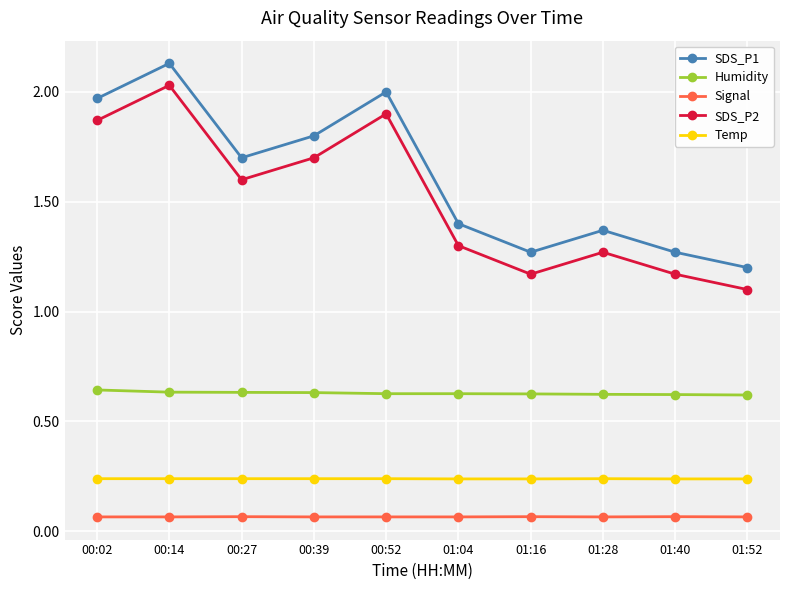

Is the value of SDS_P2 at 01:16 greater than the value of Humidity at 01:52?

Yes